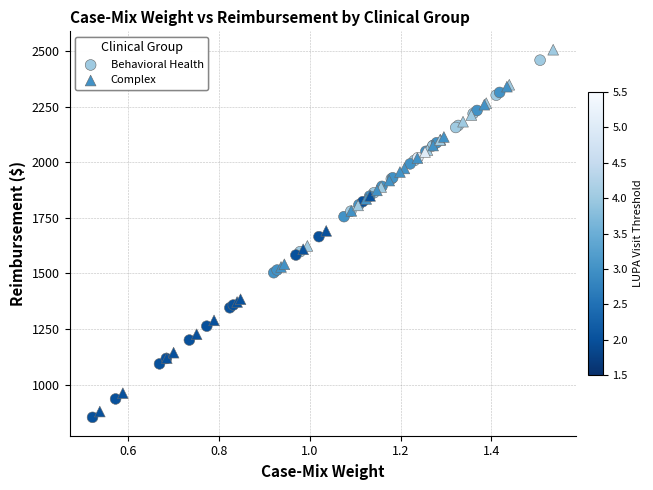

Which series has the widest spread of Y values?

Complex